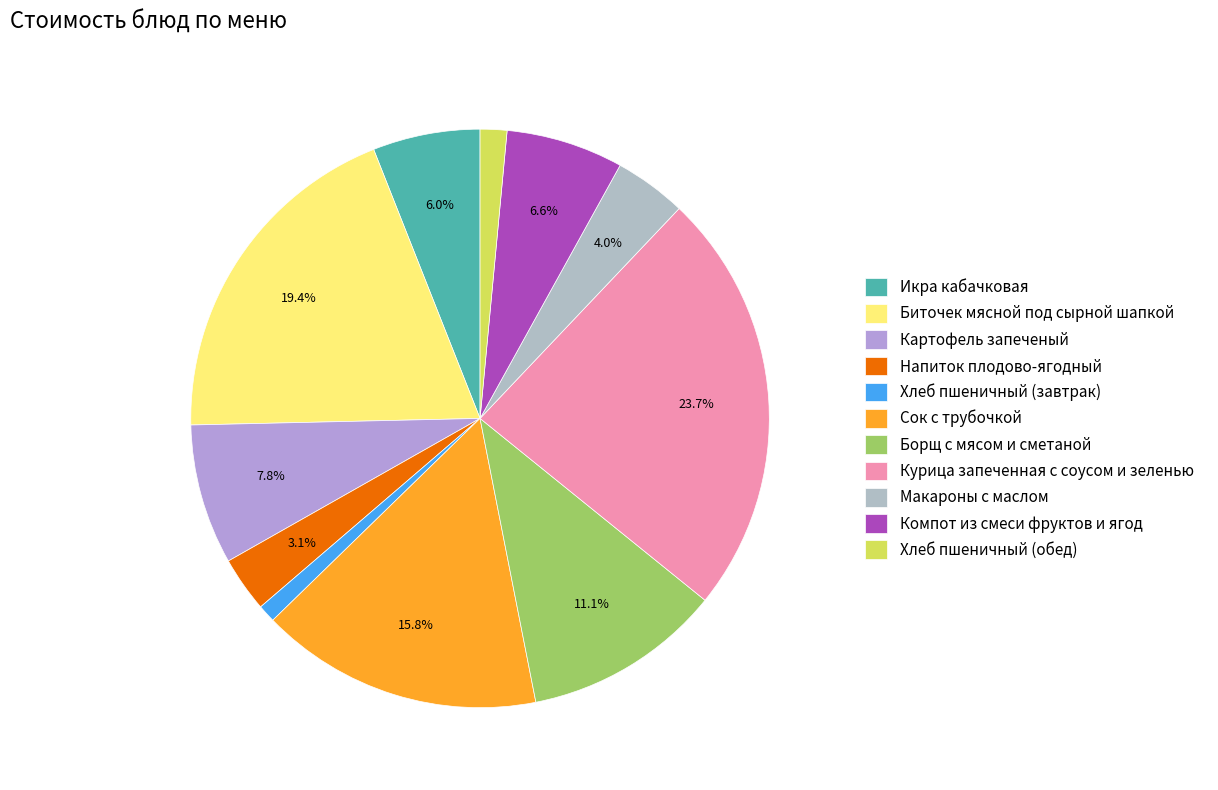

True or false: Курица запеченная с соусом и зеленью accounts for 17% of the total.

False